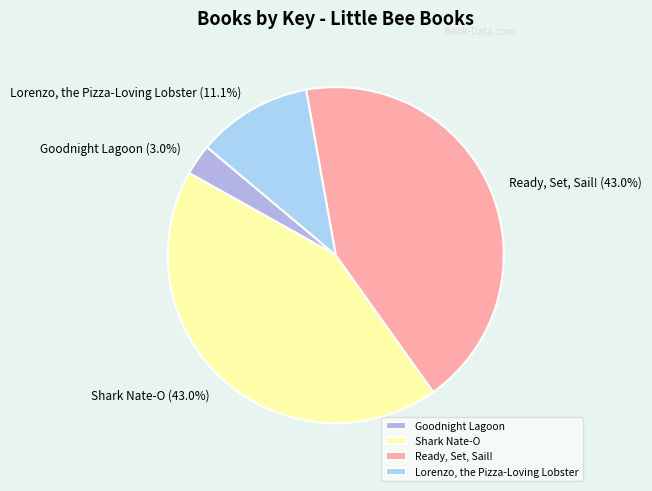

How many slices are in this pie chart?

4